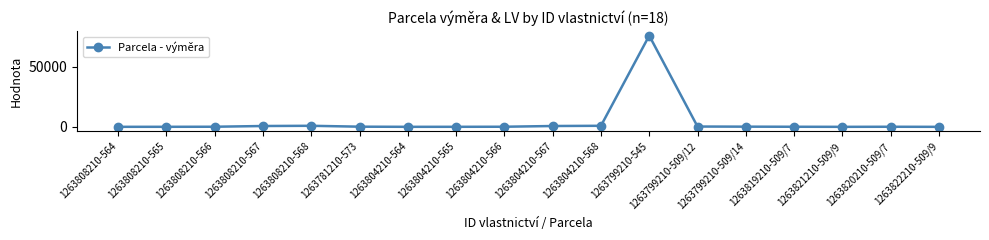

What is the minimum value shown in the chart?

27